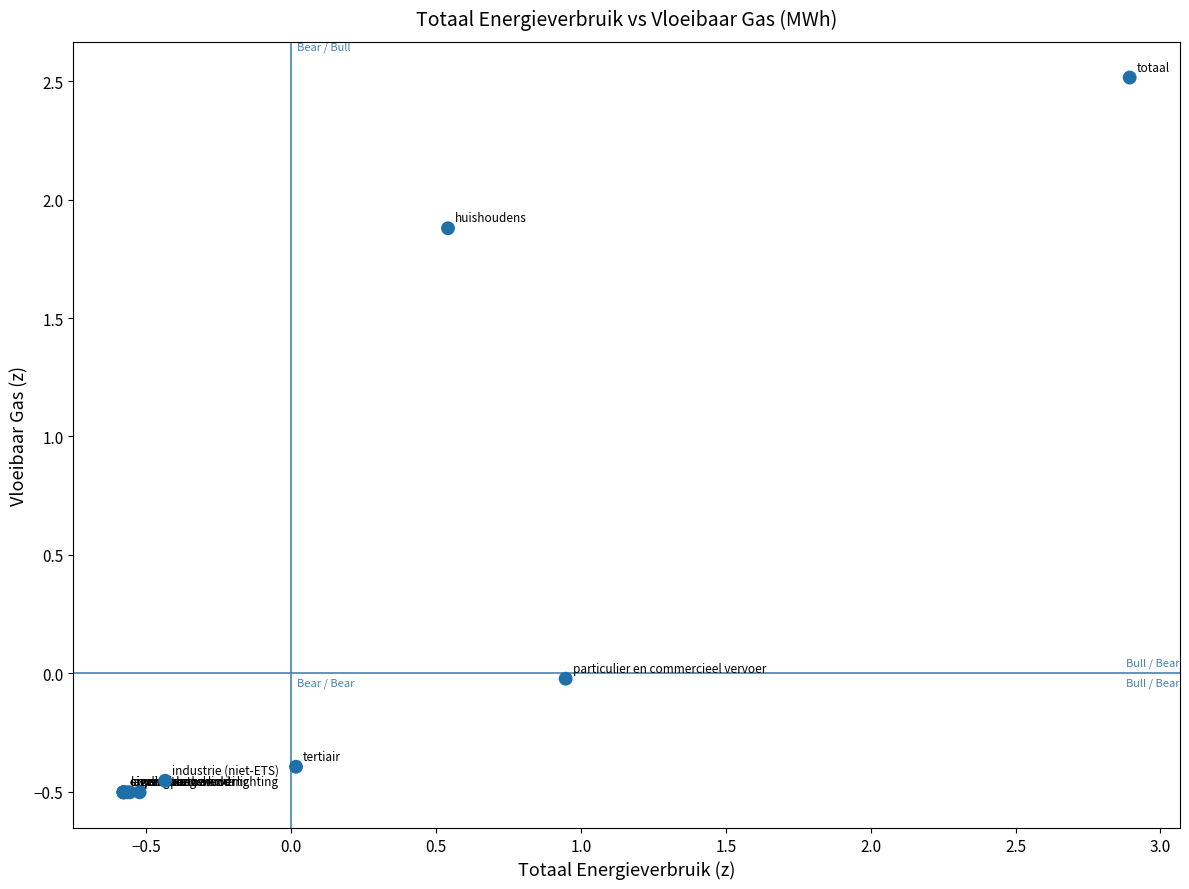

What Y value in the scatter plot is closest to 1?

1.9